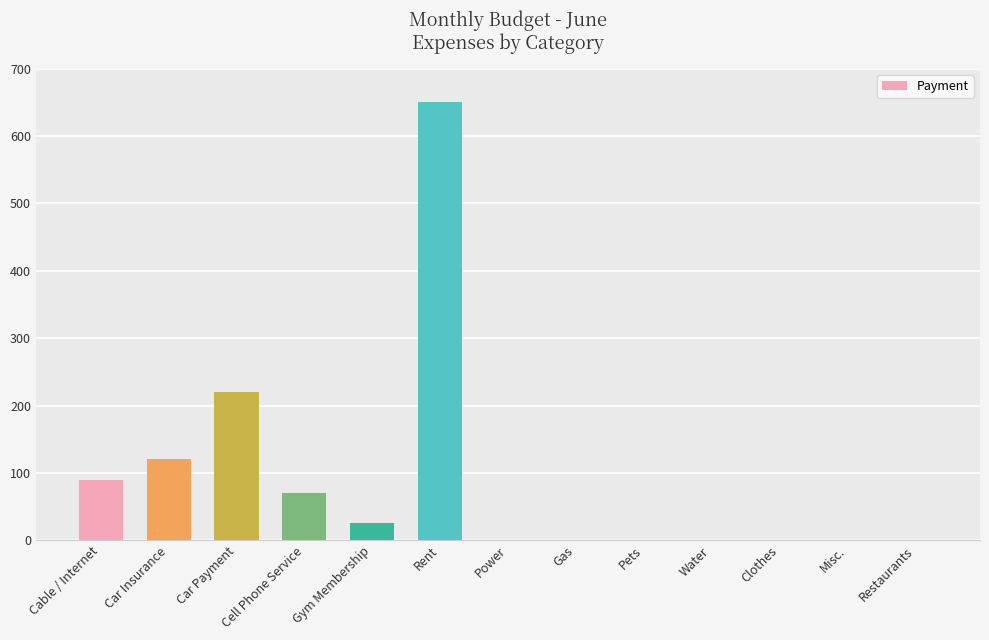

Reading left to right, what are all the values shown in this chart?

90.0	120.0	220.0	69.8	25.0	650.0	0.0	0.0	0.0	0.0	0.0	0.0	0.0